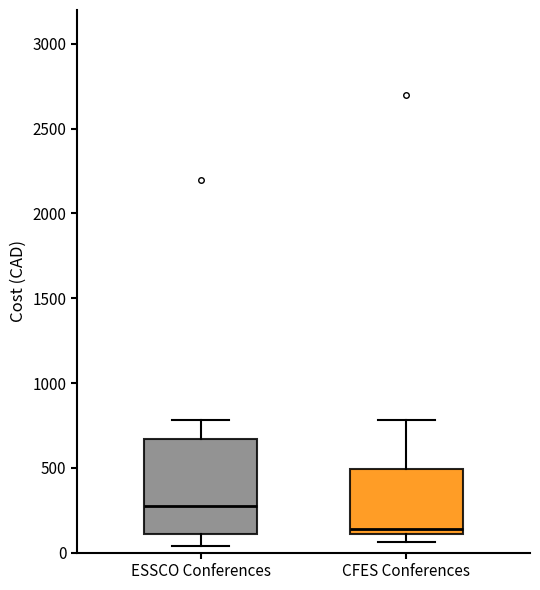

Where does the median line of the box for CFES Conferences sit on the y-axis? The values are not printed on the chart, so give them approximately, as read against the axis.

150